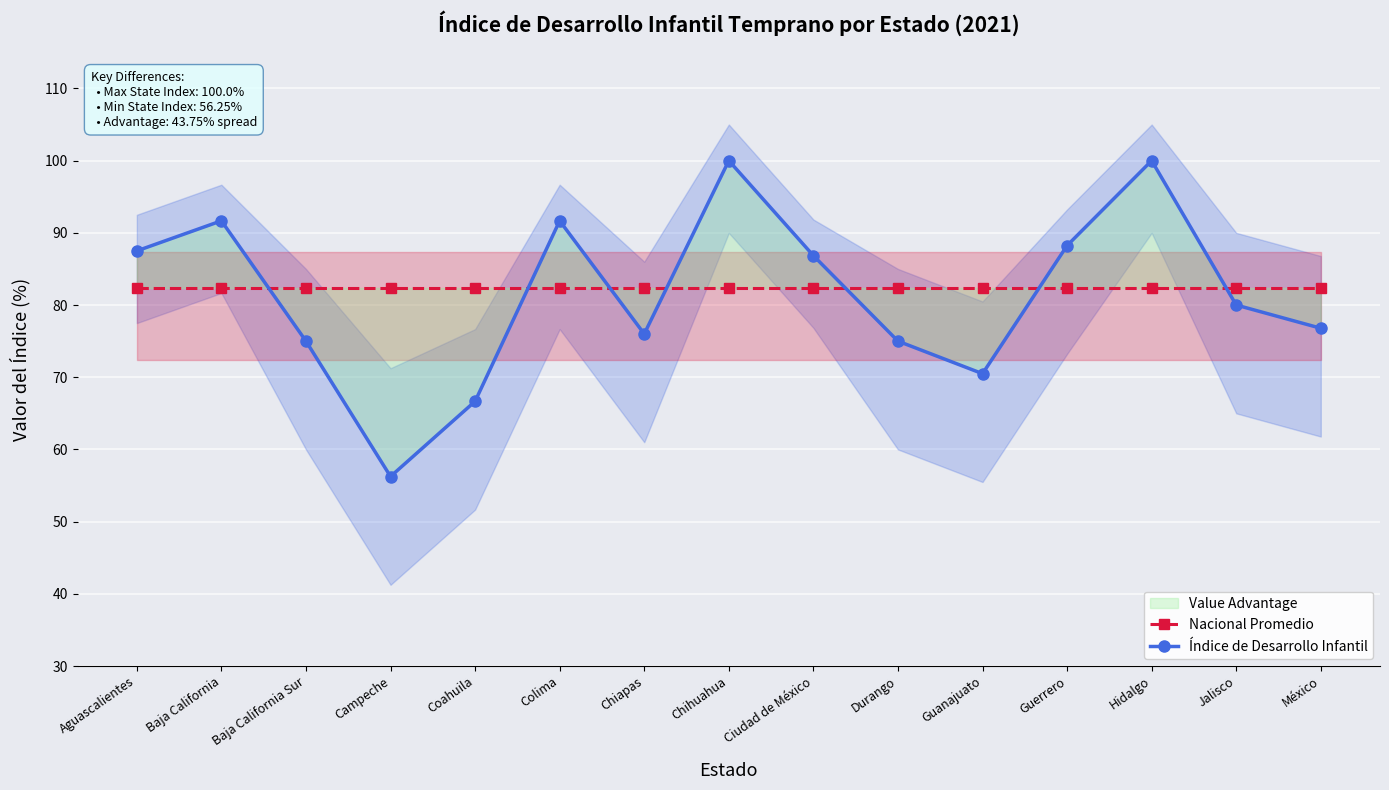

Reading left to right, list all the values displayed in this chart.

Nacional Promedio: 82.4	82.4	82.4	82.4	82.4	82.4	82.4	82.4	82.4	82.4	82.4	82.4	82.4	82.4	82.4
Índice de Desarrollo Infantil: 87.5	91.7	75.0	56.2	66.7	91.7	76.0	100.0	86.8	75.0	70.5	88.2	100.0	80.0	76.8